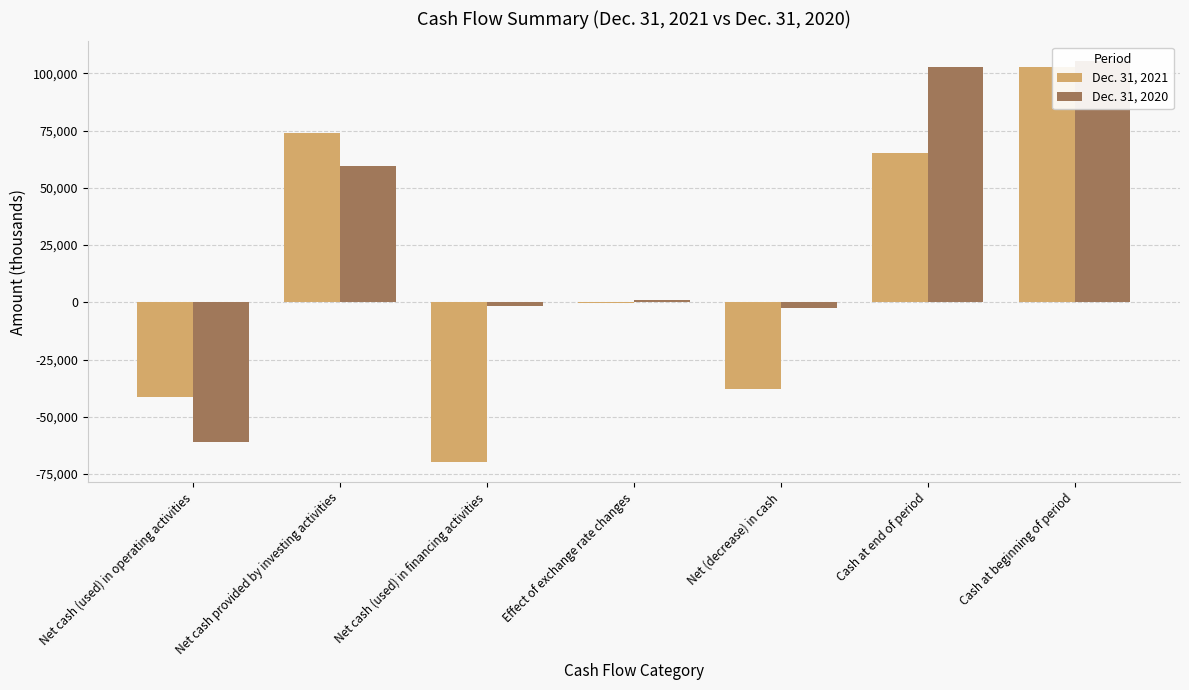

What is the label of the 5th bar from the left?

Net (decrease) in cash